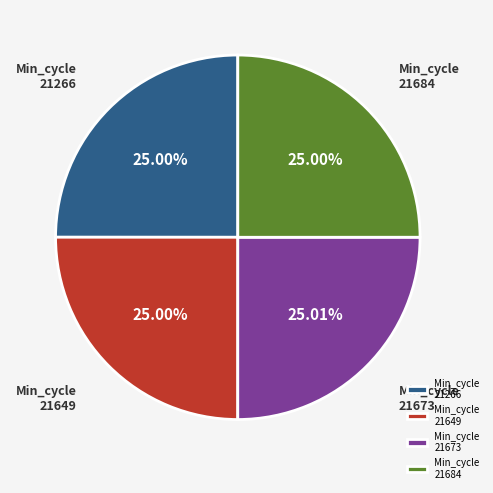

What is the ratio of the value at Min_cycle 21649 to the value at Min_cycle 21684?

1.0